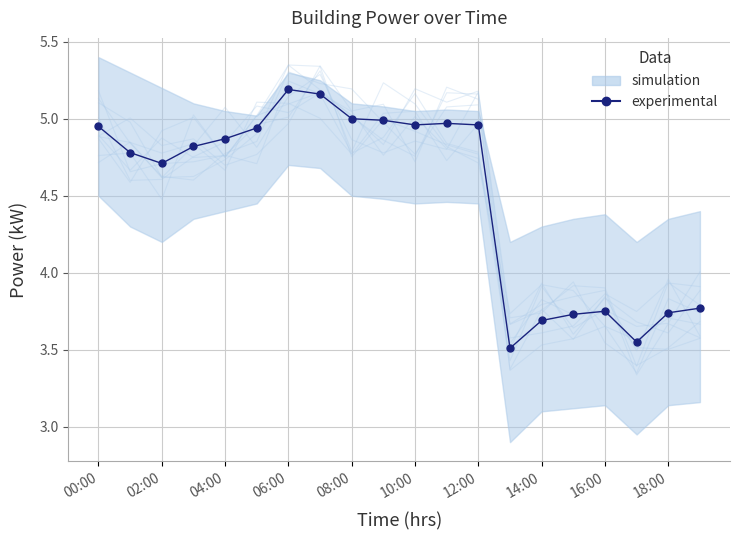

What is the difference between the maximum and minimum values?

1.7